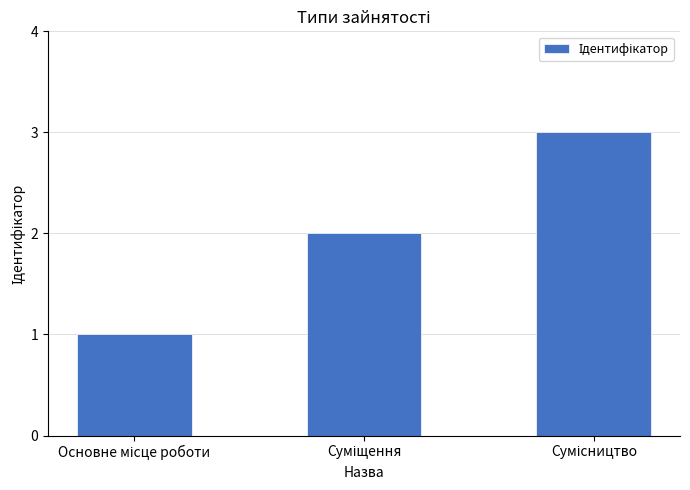

What is the difference between the second highest and minimum values?

1